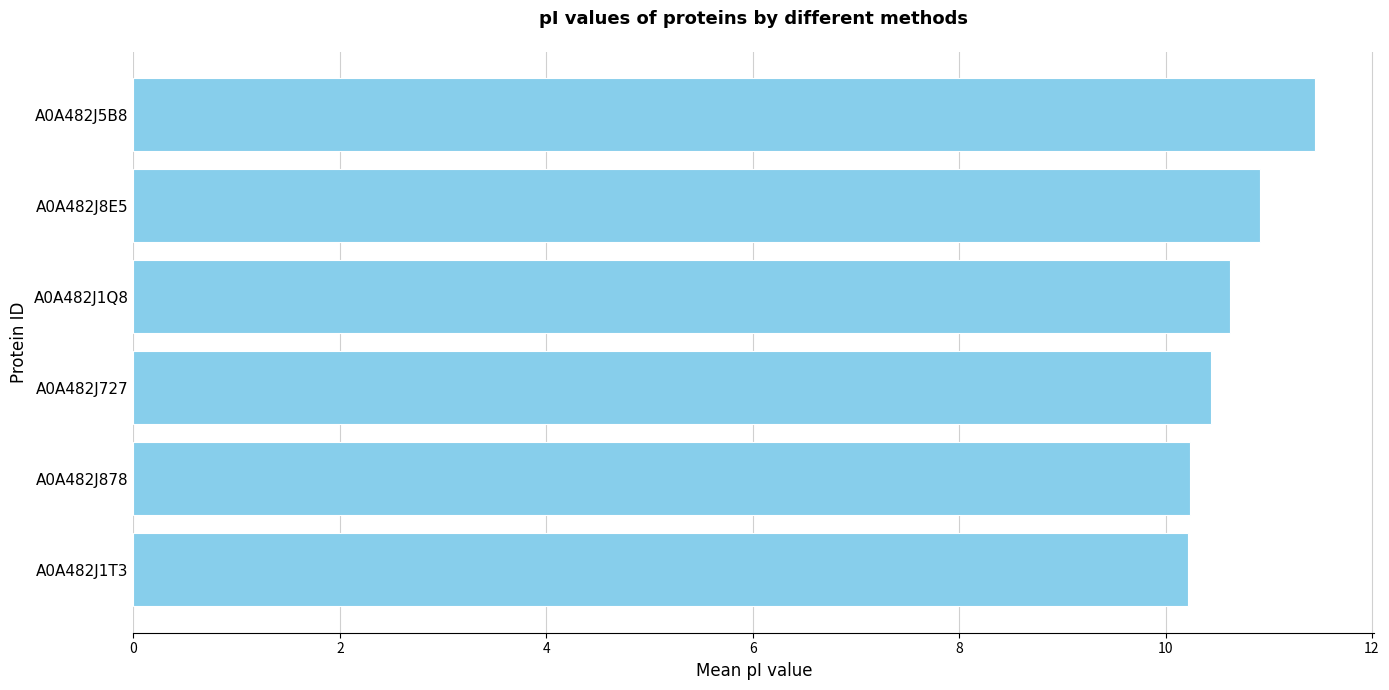

What is the difference between the maximum and minimum values?

1.2